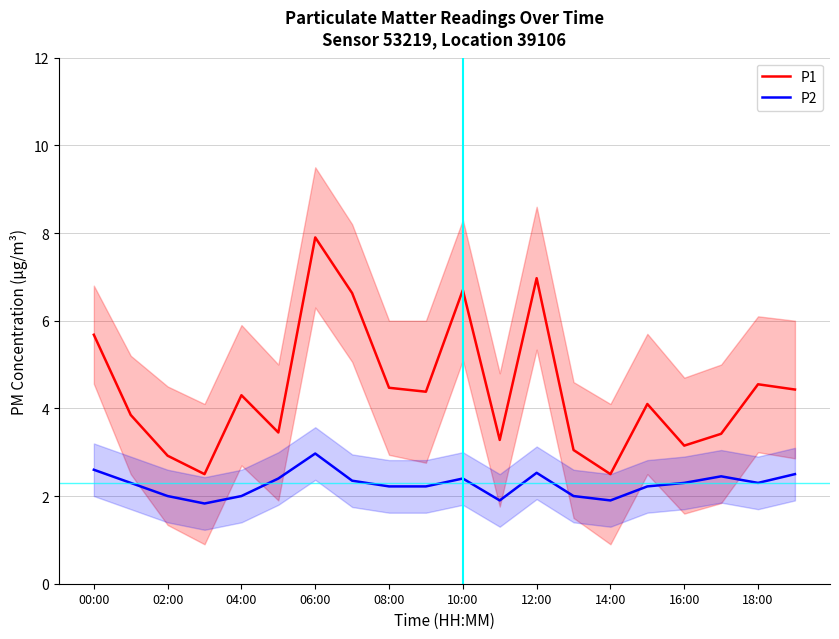

True or false: P1 and P2 cross at least once.

False